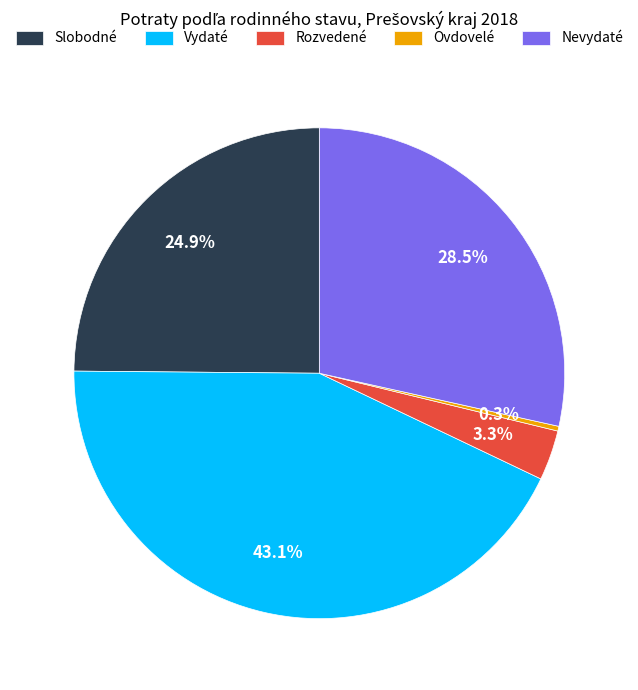

Is there any slice that represents more than half of the pie?

No